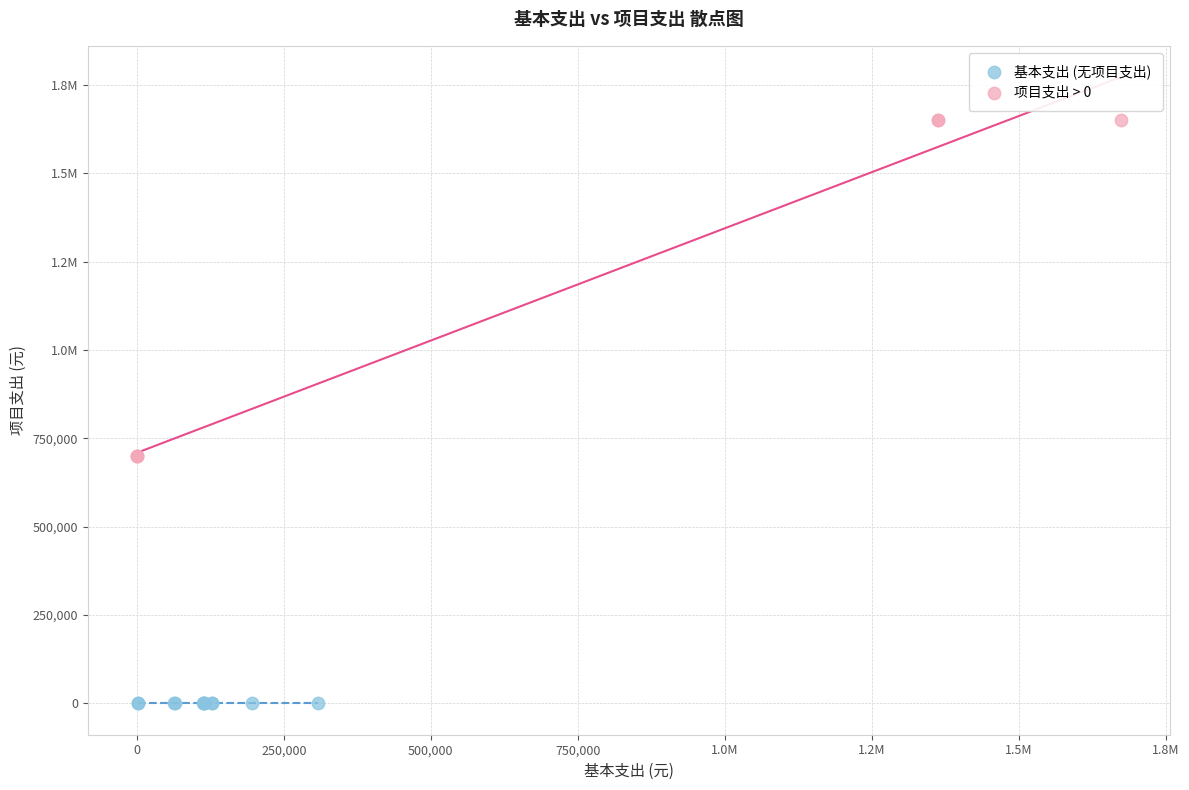

What are all the series names shown in the legend?

基本支出 (无项目支出), 项目支出 > 0